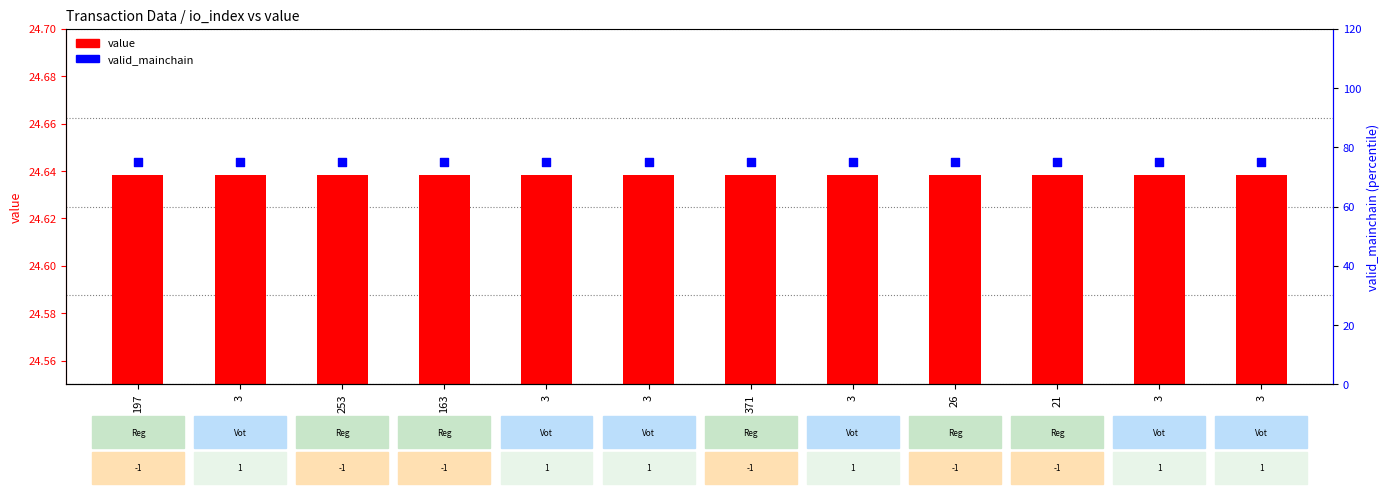

At which category is the sum across all series the highest?

197